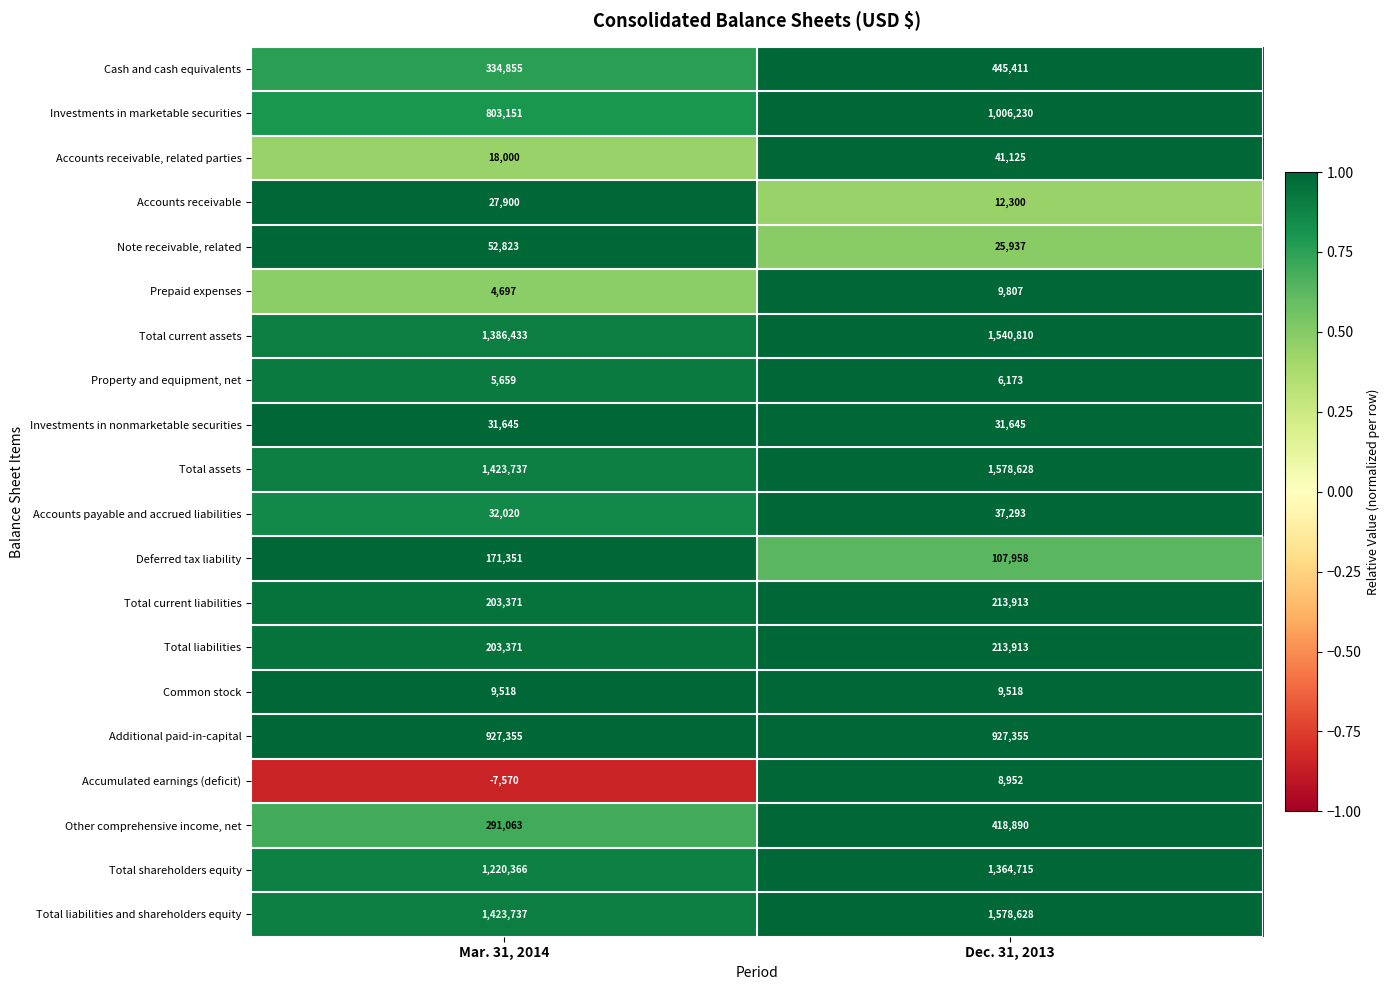

What is the sum of the Additional paid-in-capital values at Dec. 31, 2013 and Mar. 31, 2014?

1854710